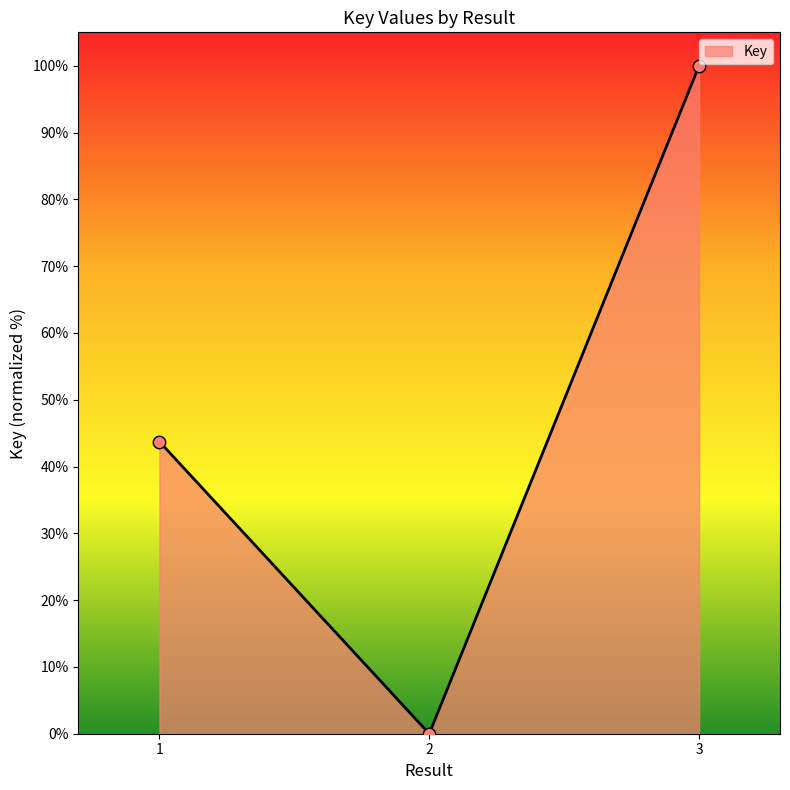

Between 2 and 1, which is larger?

1